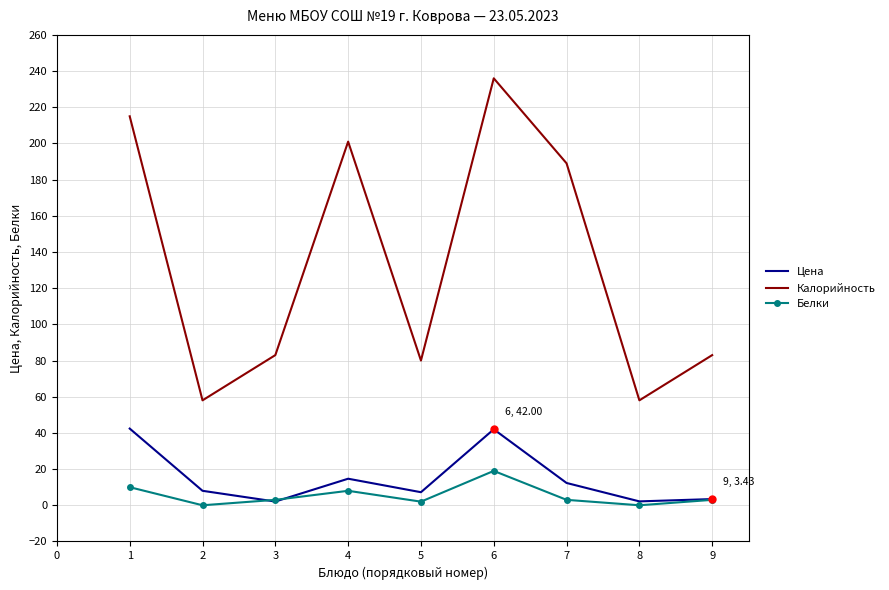

What is the sum of all Цена values?

134.3